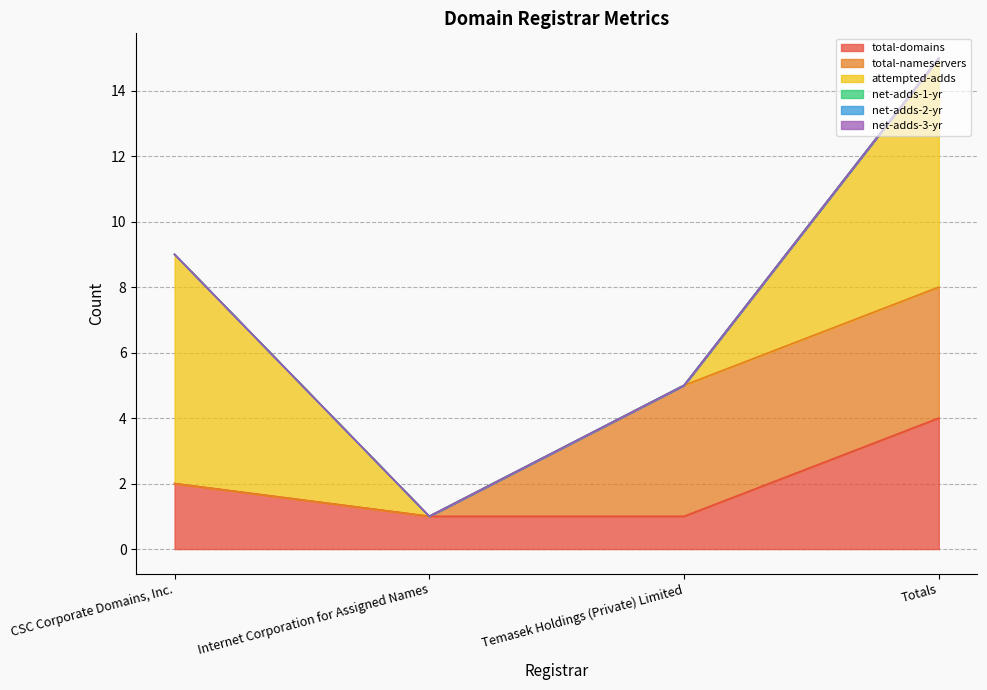

True or false: net-adds-3-yr and total-nameservers cross at least once.

False